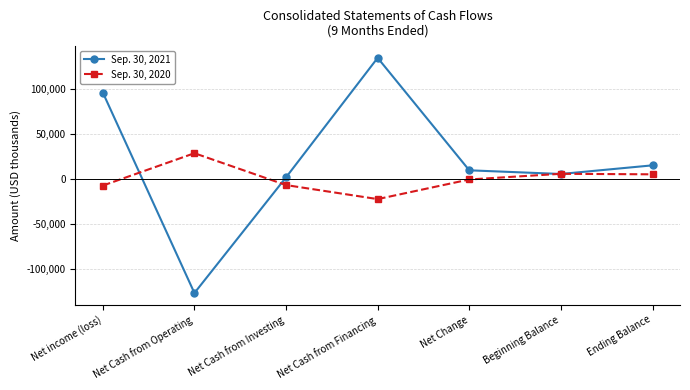

What is the greatest value displayed?

134747